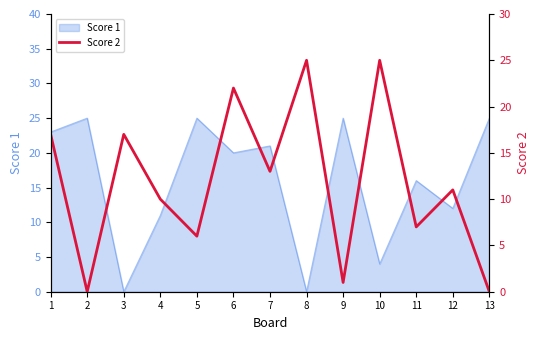

Approximately how many times larger is the value at 6 compared to 3?

1.3